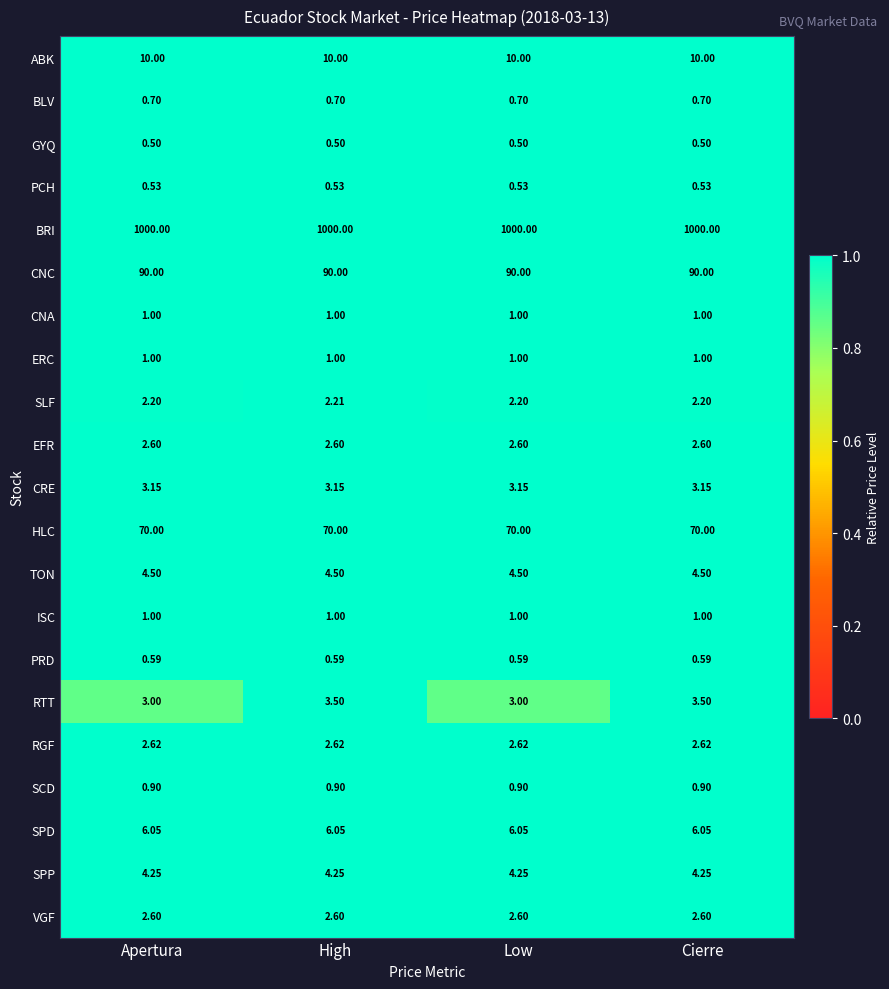

Which series changed the most between Apertura and Cierre?

RTT